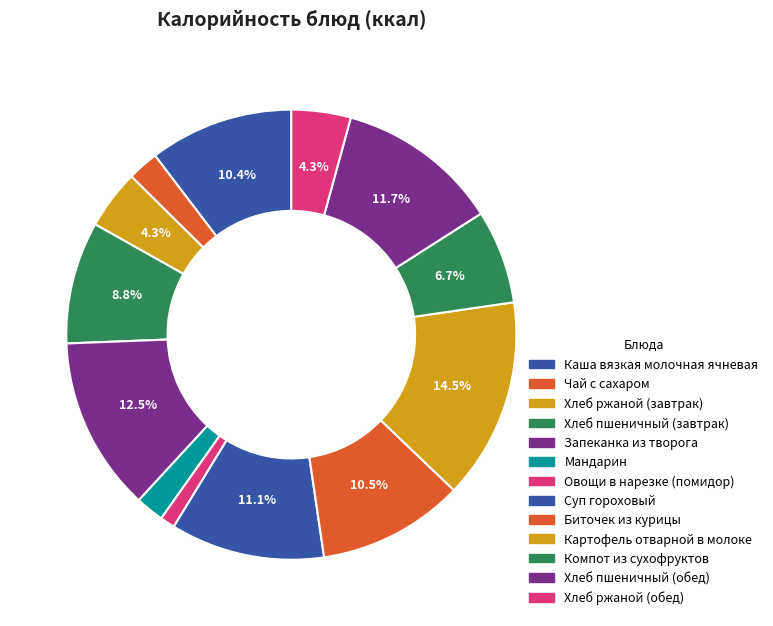

What is the change in value from Запеканка из творога to Мандарин?

-126.1